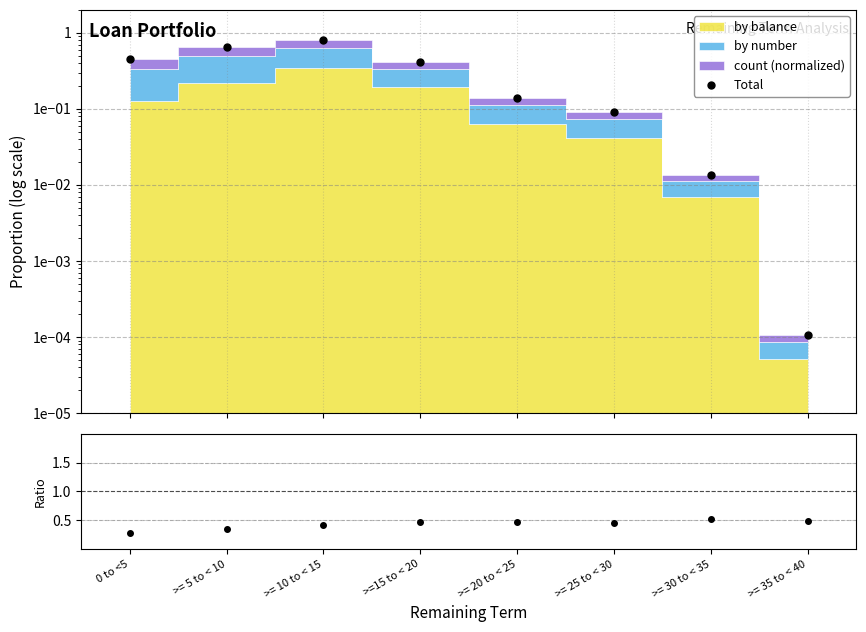

At which category does by balance / Total reach its first local valley?

>= 25 to < 30